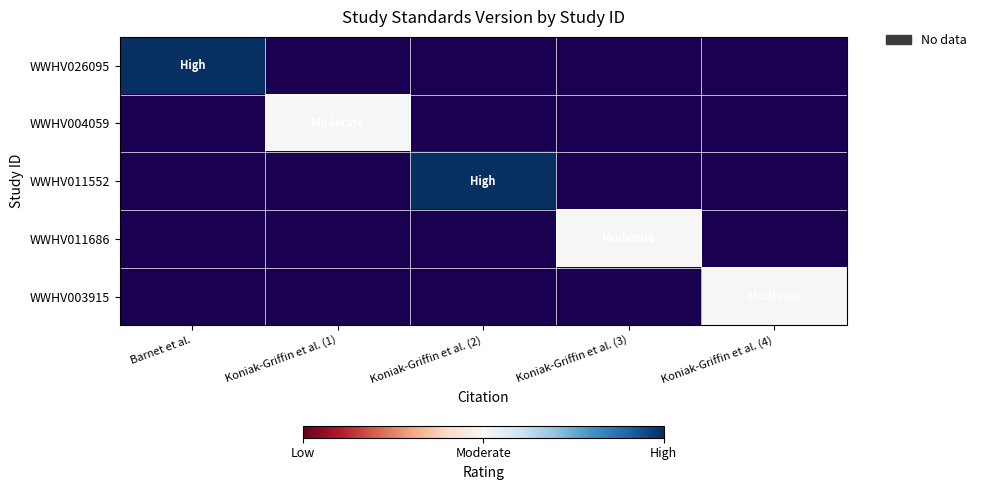

What is the greatest value displayed?

1.0